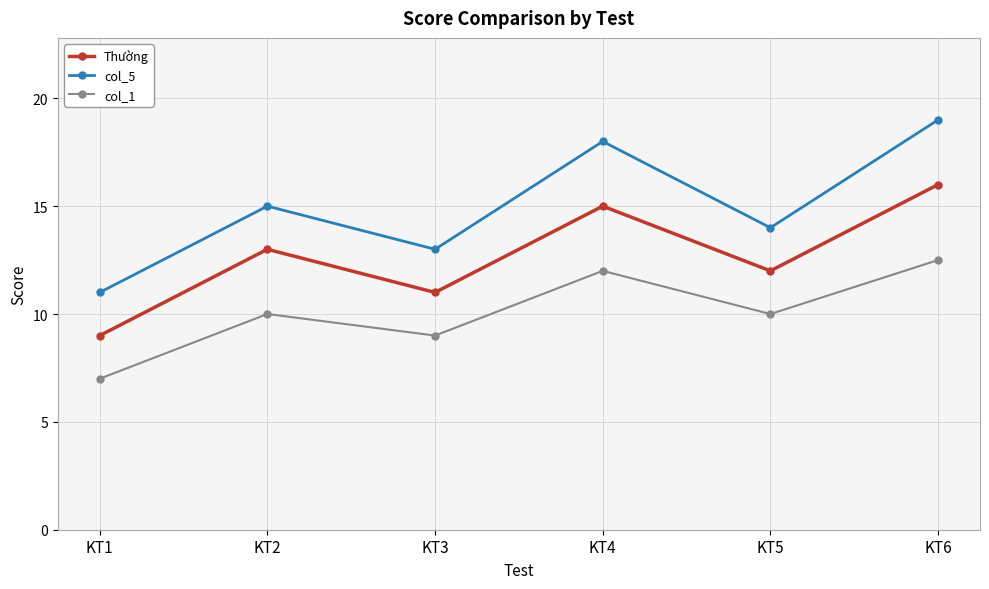

At which category is the sum across all series the highest?

KT6